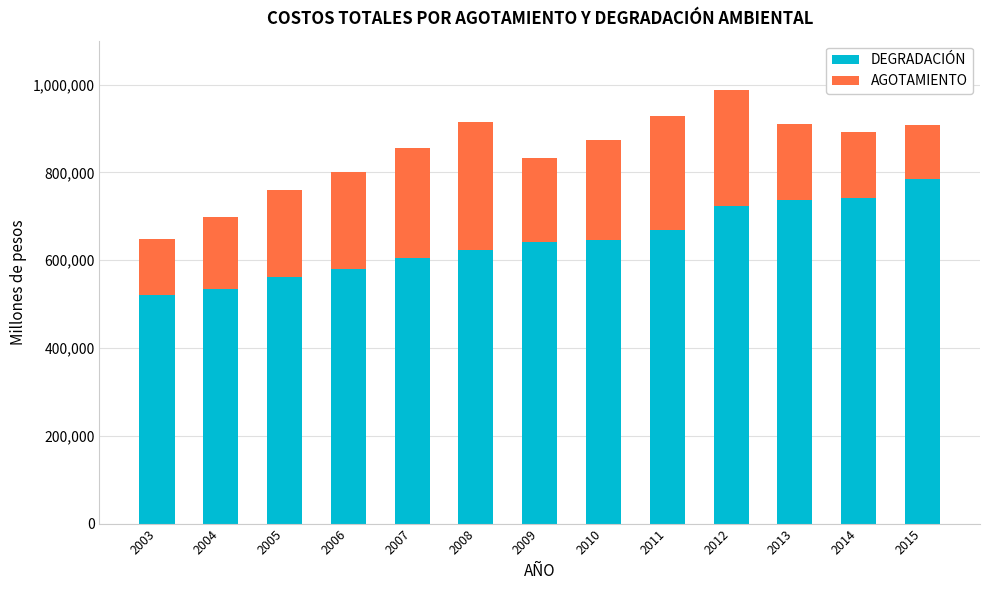

At which category is the sum across all series the highest?

2012